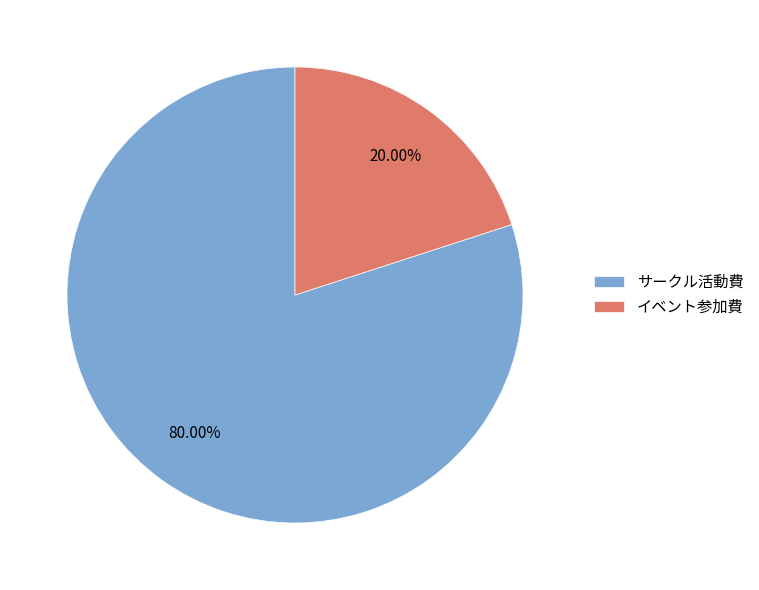

How many slices are in this pie chart?

2